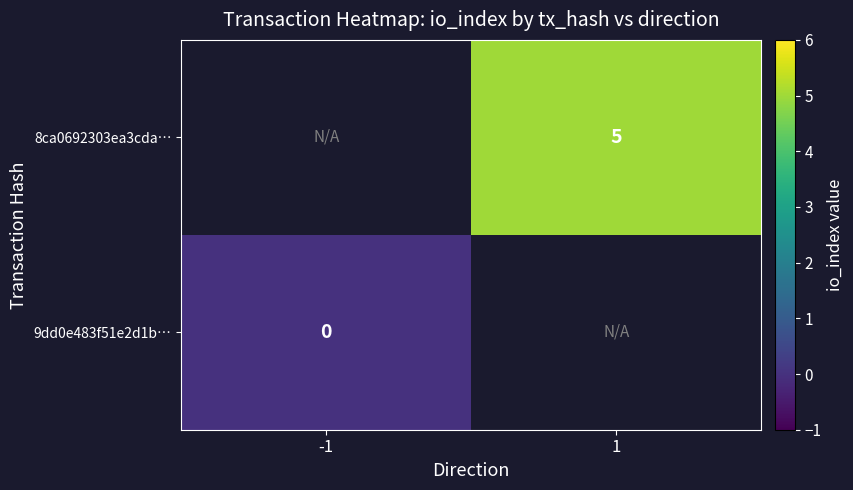

The 8ca0692303ea3cda… series shows 5 at 1. True or false?

True